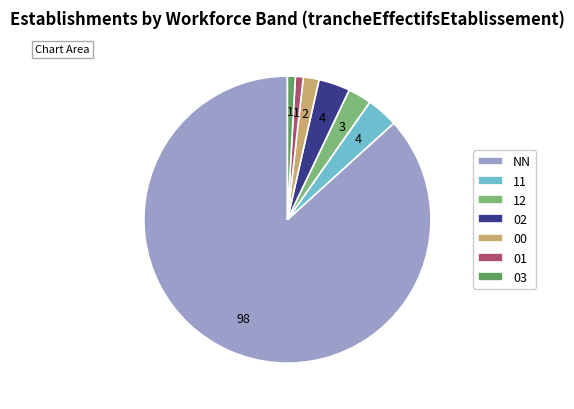

Do NN and 03 together represent more than half of the pie?

Yes